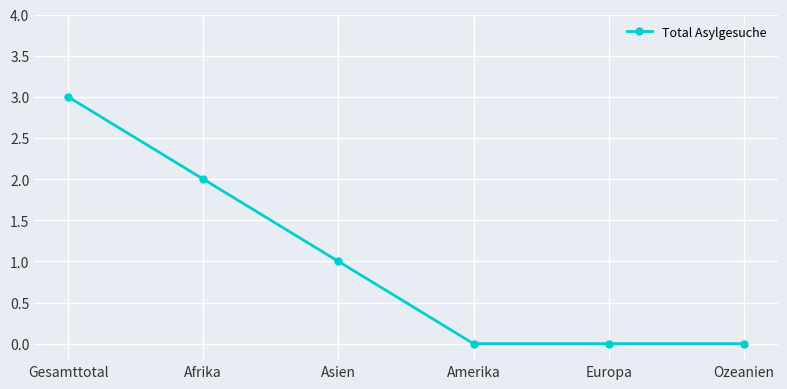

Between Asien and Ozeanien, which is larger?

Asien